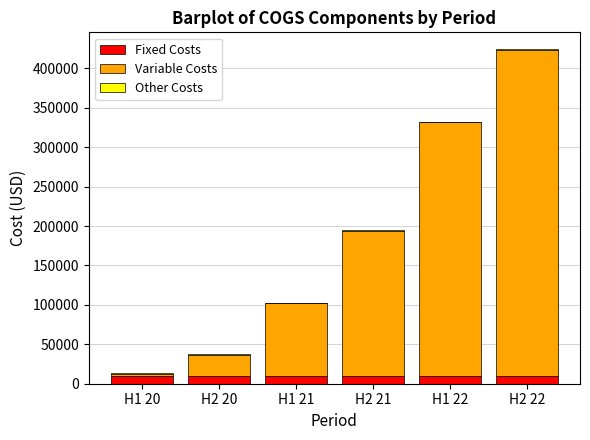

The value of Fixed Costs at H2 21 is 10000.0. True or false?

True